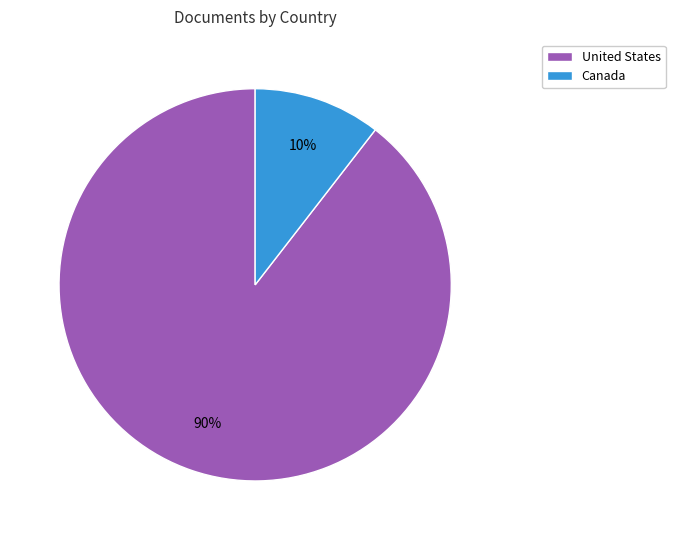

The United States slice represents 78% of the pie. True or false?

False